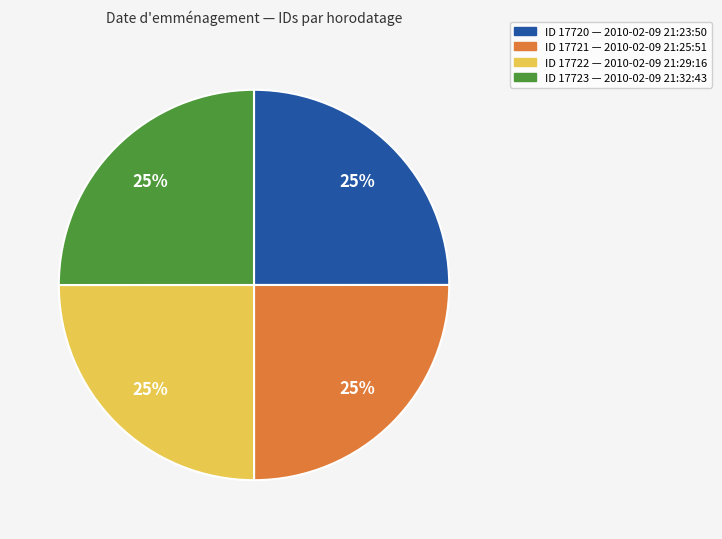

To the nearest percent, what portion does ID 17721 — 2010-02-09 21:25:51 represent?

25%